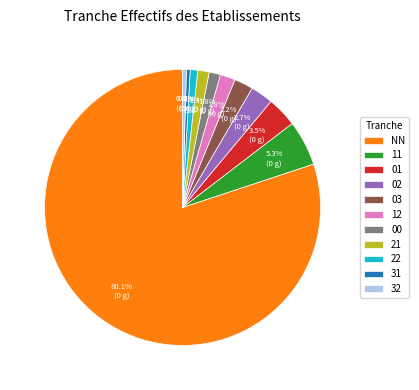

To the nearest percent, what percentage of the pie is 02?

3%